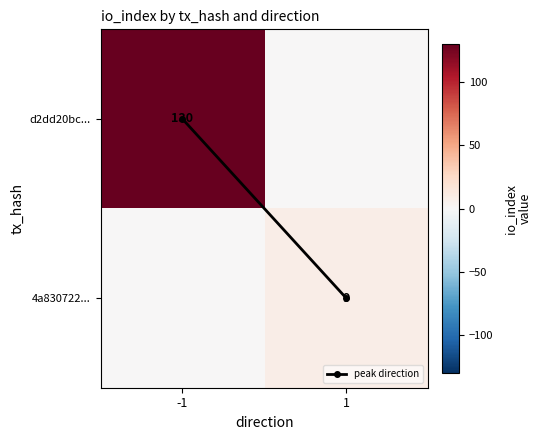

What is the difference between the maximum and minimum values in the d2dd20bc... series?

130